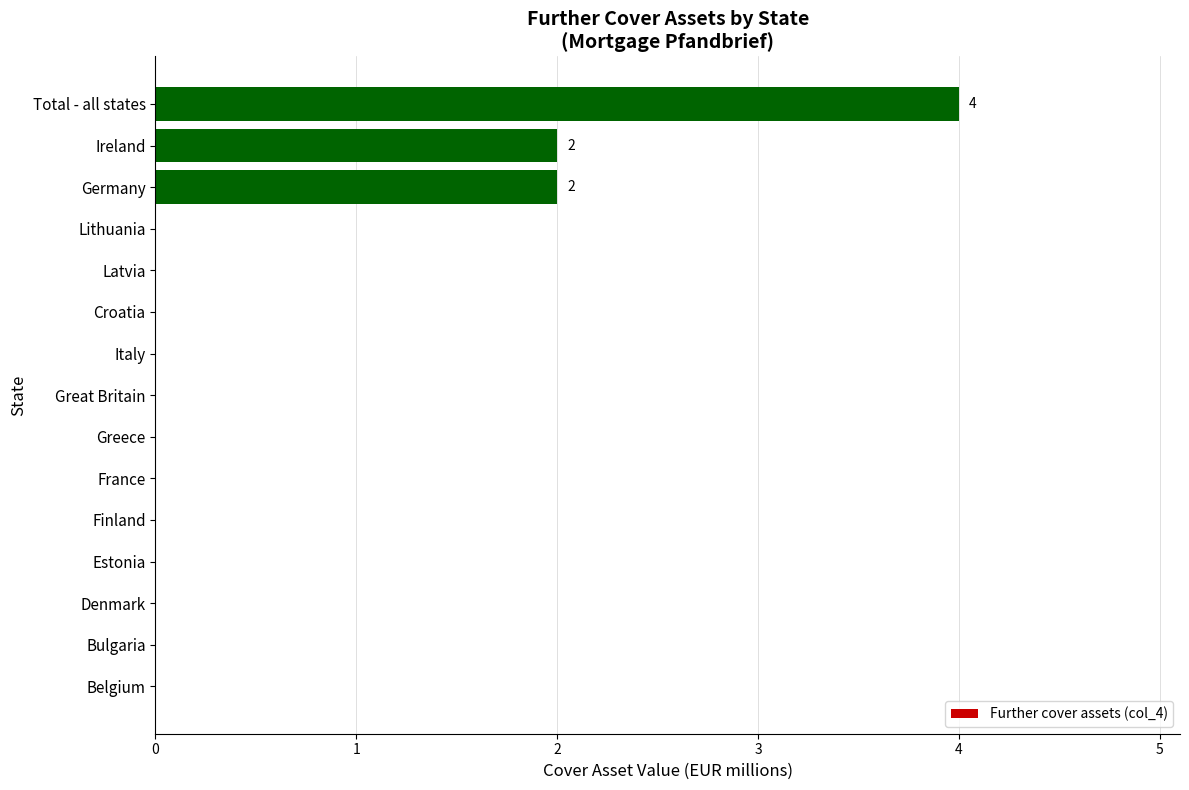

Reading bottom to top, list all the values displayed in this chart.

Belgium=0	Bulgaria=0	Denmark=0	Estonia=0	Finland=0	France=0	Greece=0	Great Britain=0	Italy=0	Croatia=0	Latvia=0	Lithuania=0	Germany=2	Ireland=2	Total - all states=4